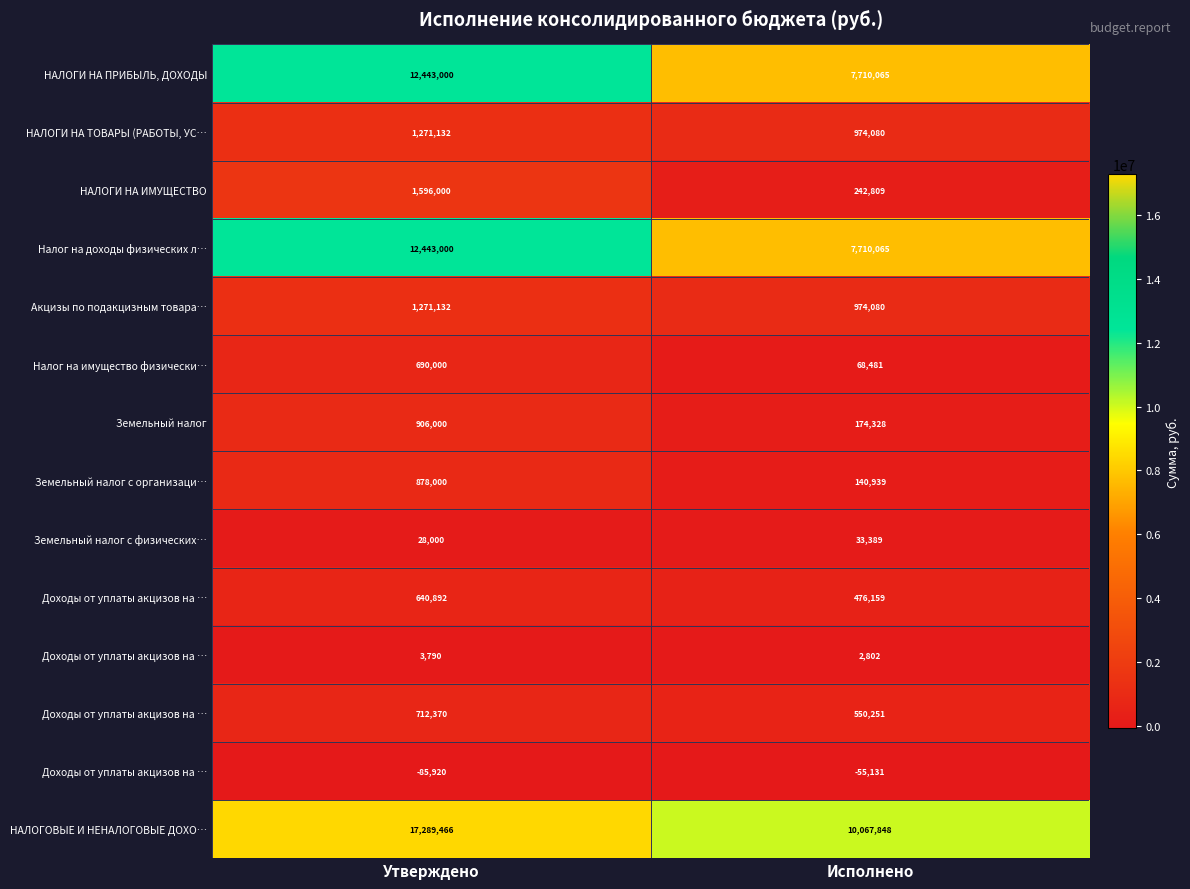

What is the greatest value displayed?

17289466.3